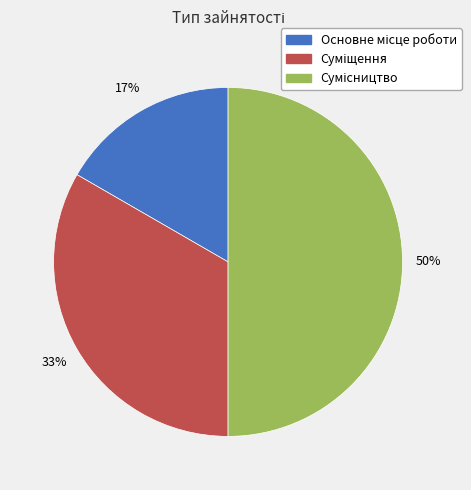

To the nearest percent, what is the average slice percentage?

33%